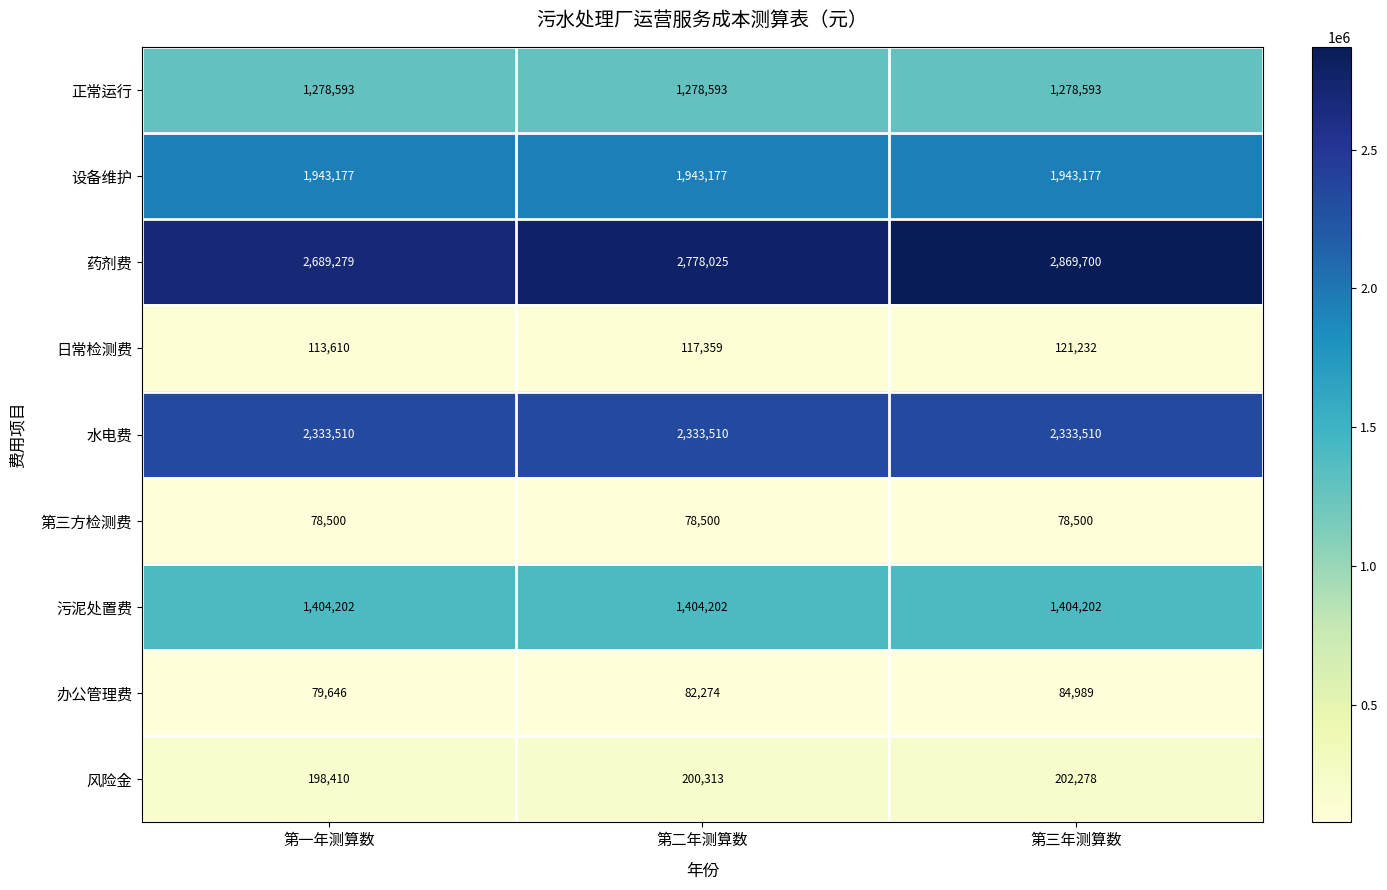

What is the difference between the 风险金 values at 第一年测算数 and 第三年测算数?

3868